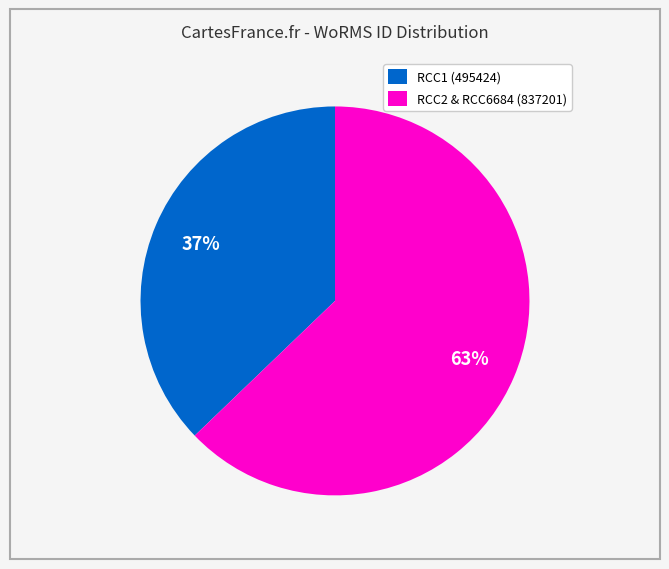

What is the largest slice in the pie chart?

RCC2 & RCC6684 (837201)